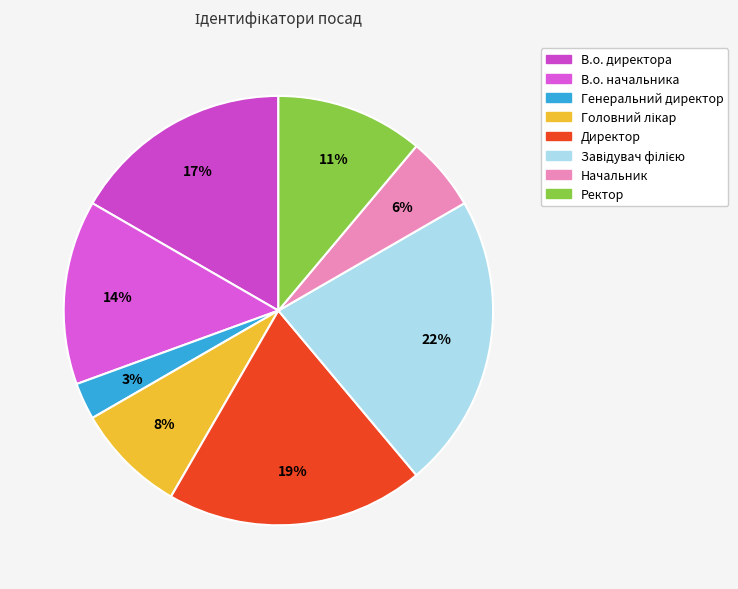

Count the number of slices in the pie.

8